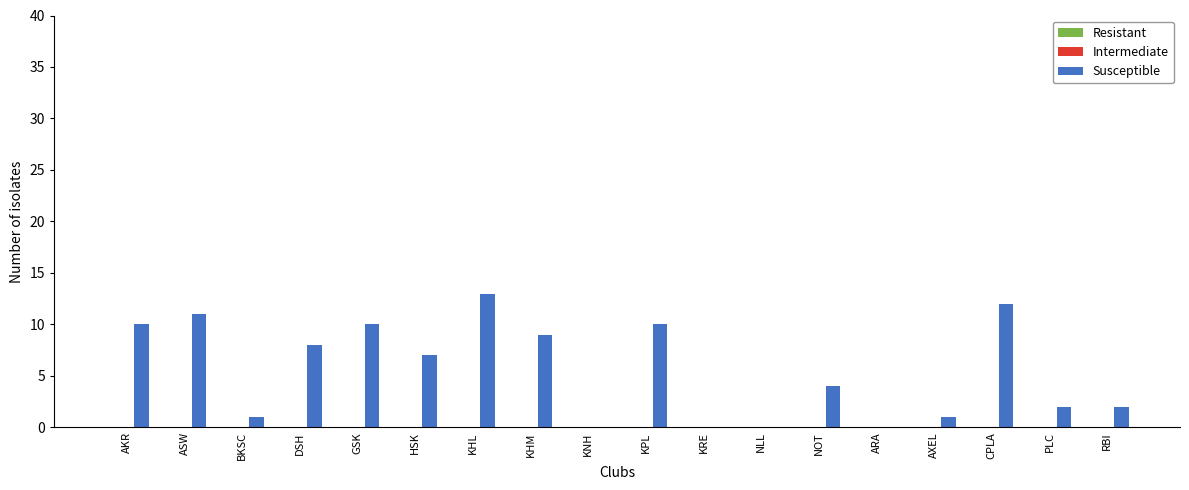

Reading right to left, extract all data points from this chart.

RBI=2	PLC=2	CPLA=12	AXEL=1	ARA=0	NOT=4	NLL=0	KRE=0	KPL=10	KNH=0	KHM=9	KHL=13	HSK=7	GSK=10	DSH=8	BKSC=1	ASW=11	AKR=10